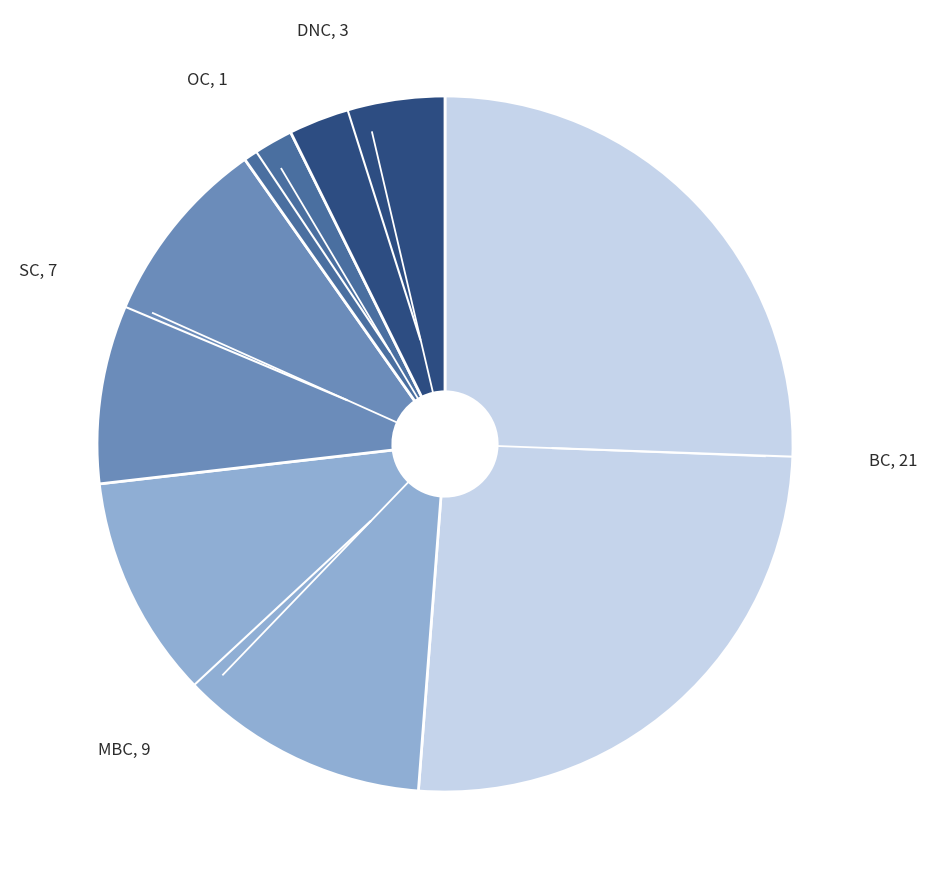

Is it true that DNC is 1% of the pie?

False